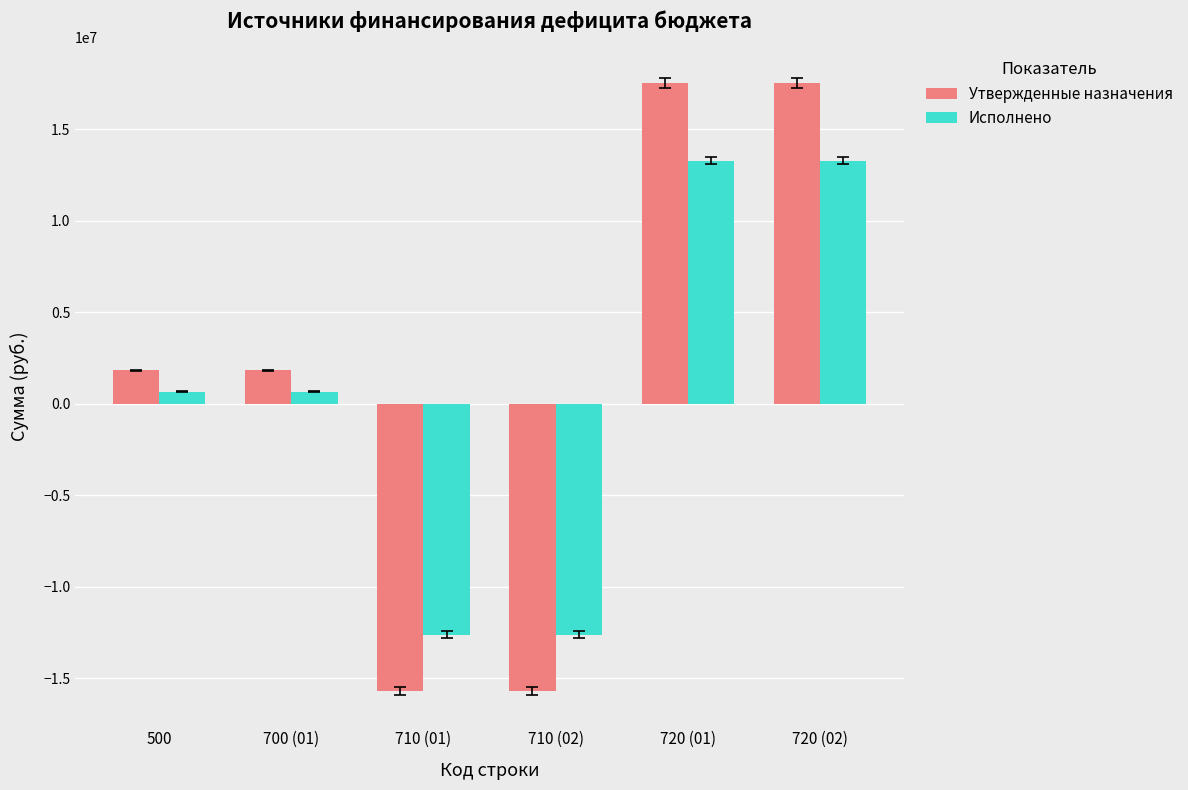

True or false: Исполнено has a value of 13277915.5 at 720 (01).

True